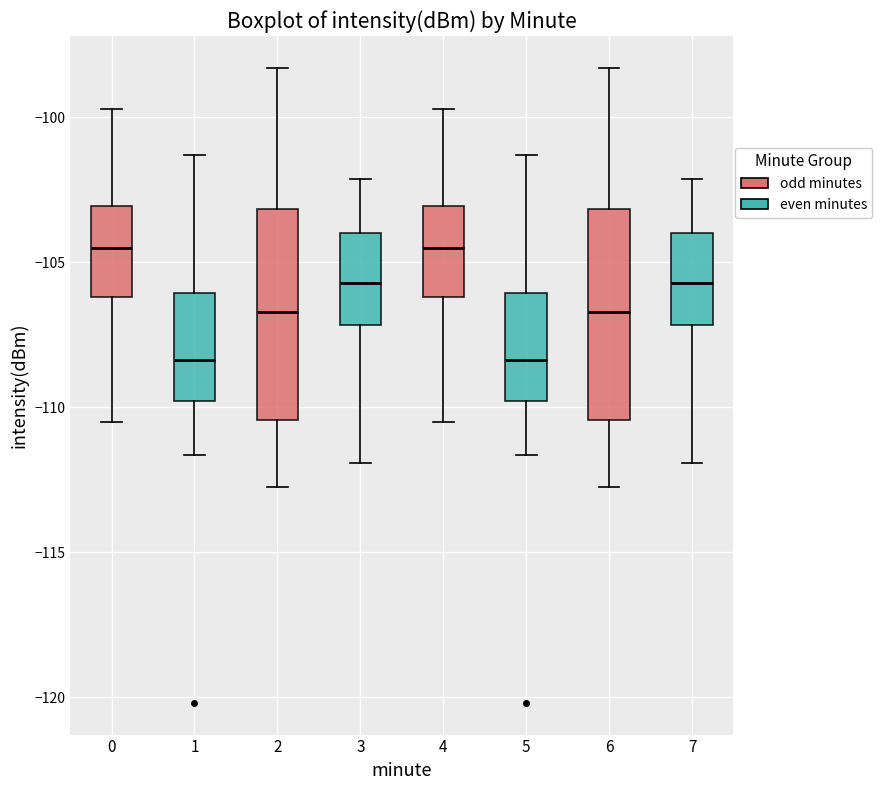

Where is the upper edge of the box at x = 6 on the y-axis? The values are not printed on the chart, so give them approximately, as read against the axis.

-103.0